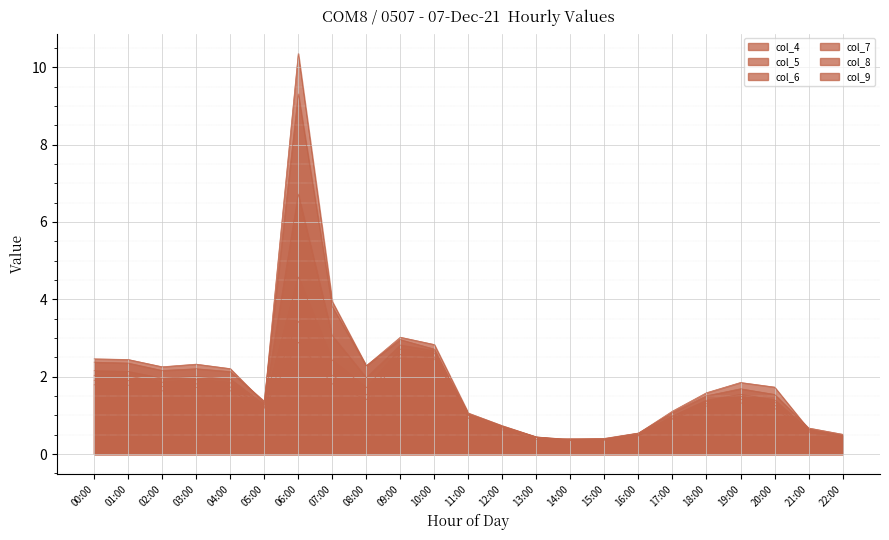

How many lines are shown in the chart?

6